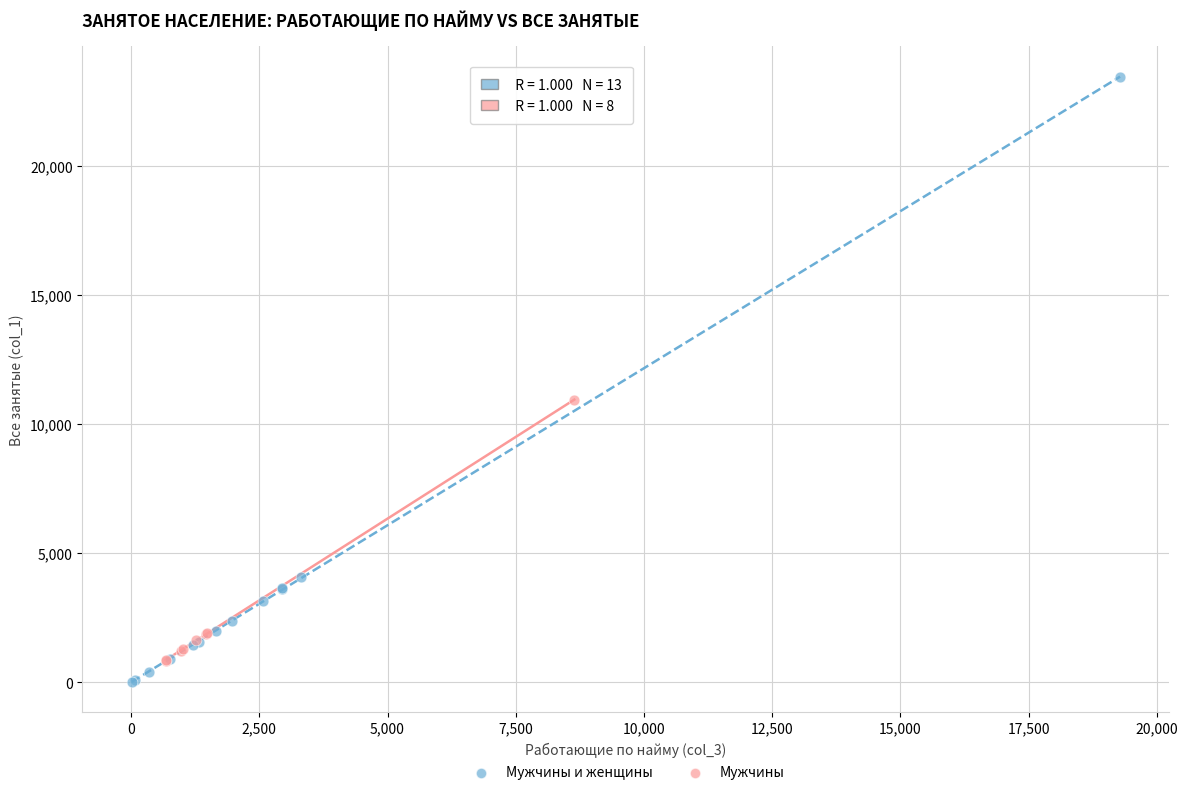

Which series reaches the maximum Y coordinate?

Мужчины и женщины